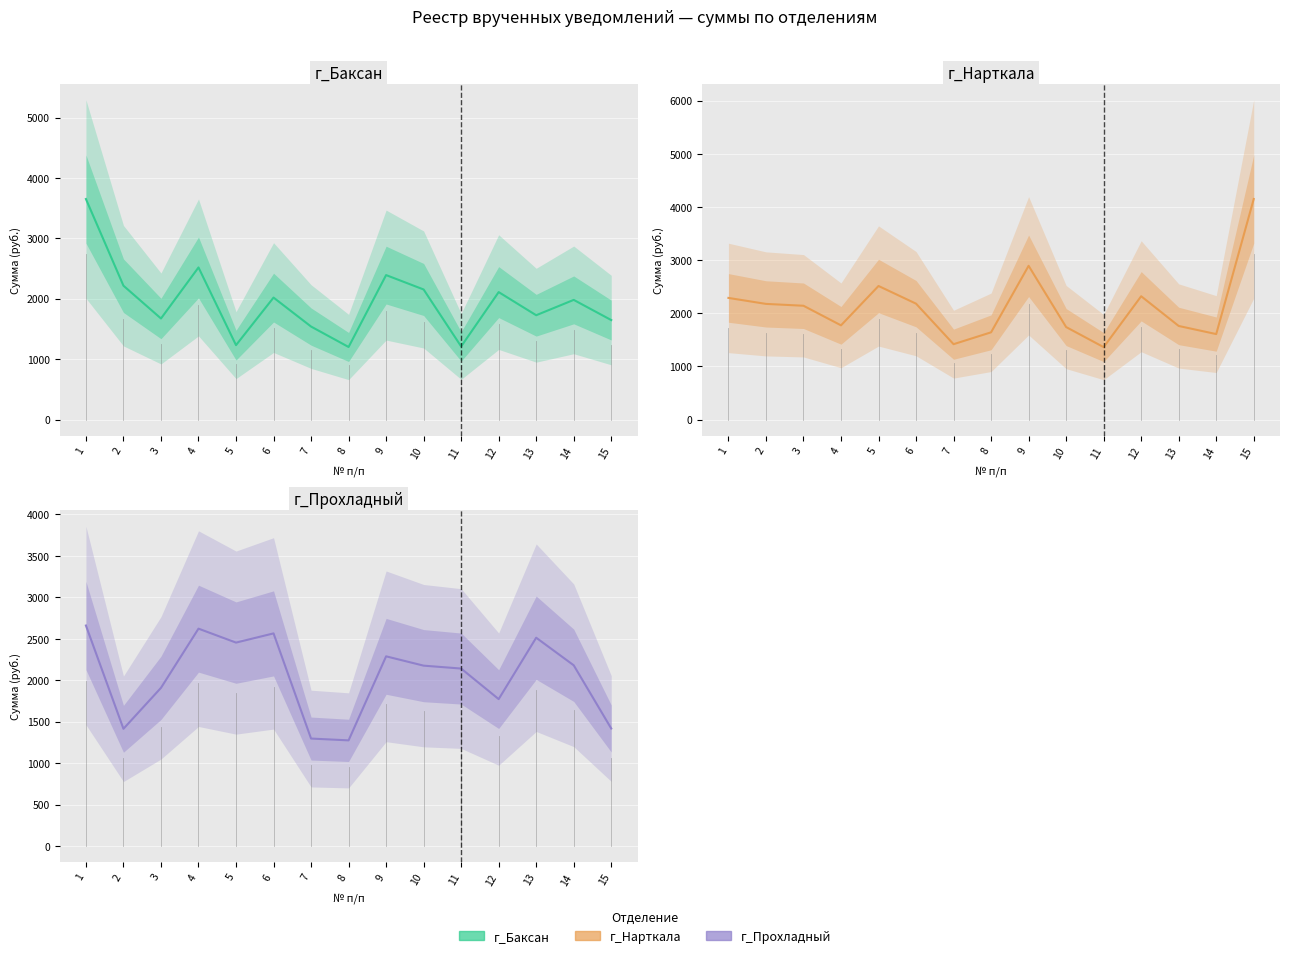

At which label does г_Прохладный reach its minimum?

8